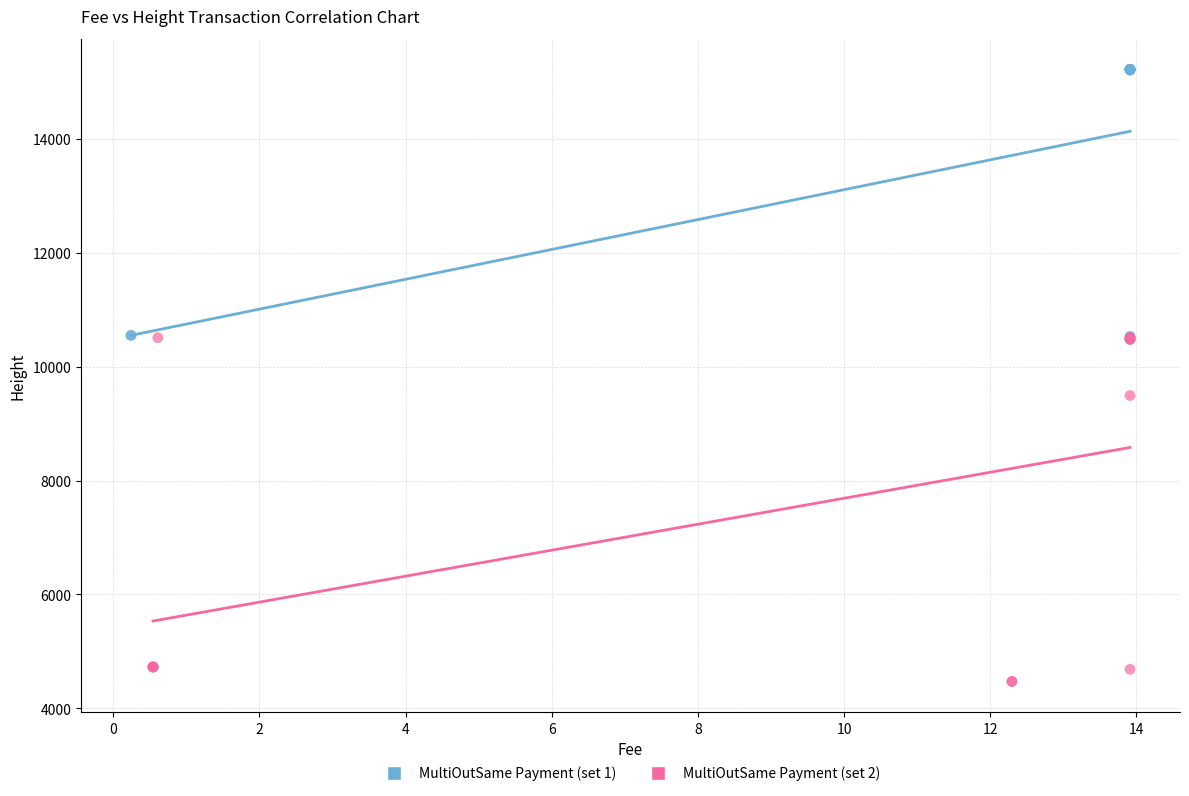

Which series has the widest spread of Y values?

MultiOutSame Payment (set 2)